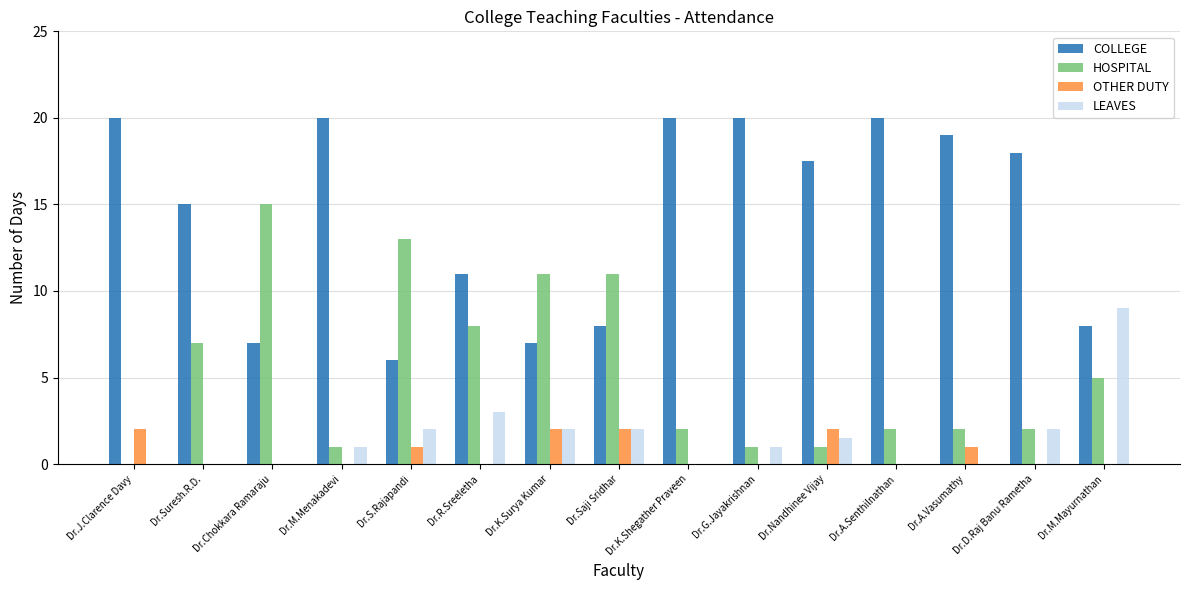

What is the maximum value for LEAVES?

9.0